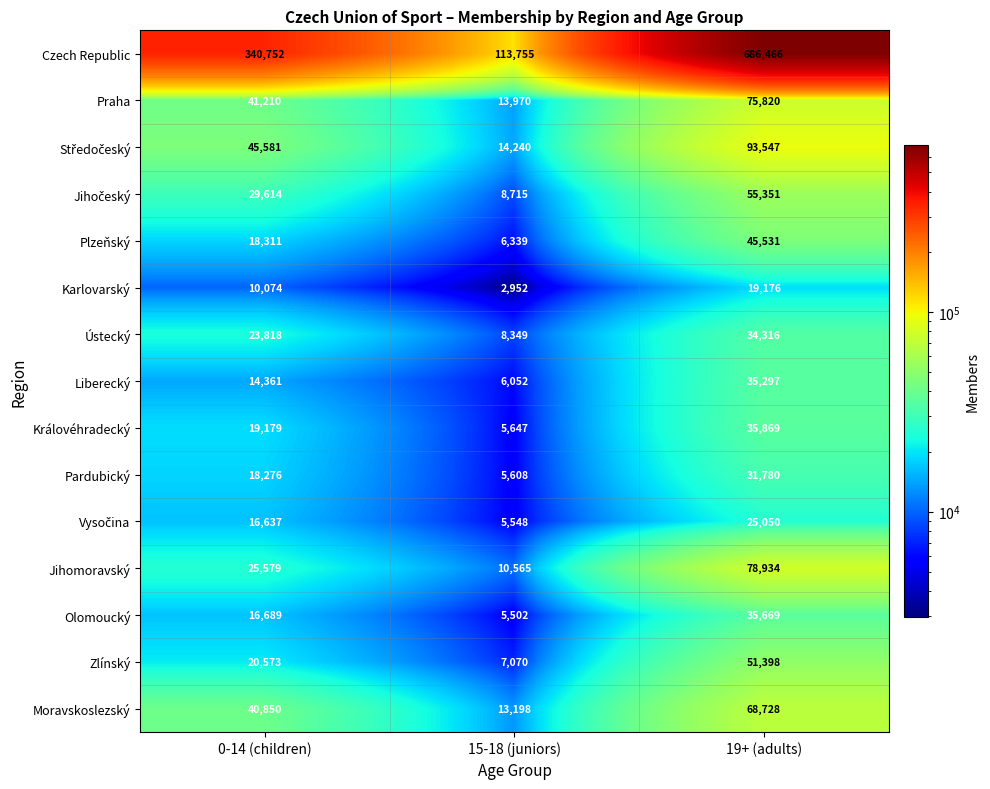

What is the sum of the Liberecký values at 19+ (adults) and 15-18 (juniors)?

41349